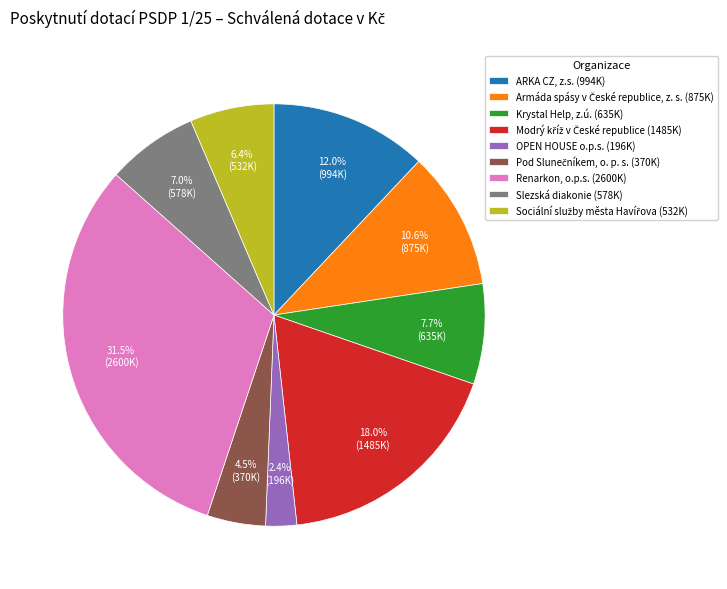

Does any single category account for the majority?

No